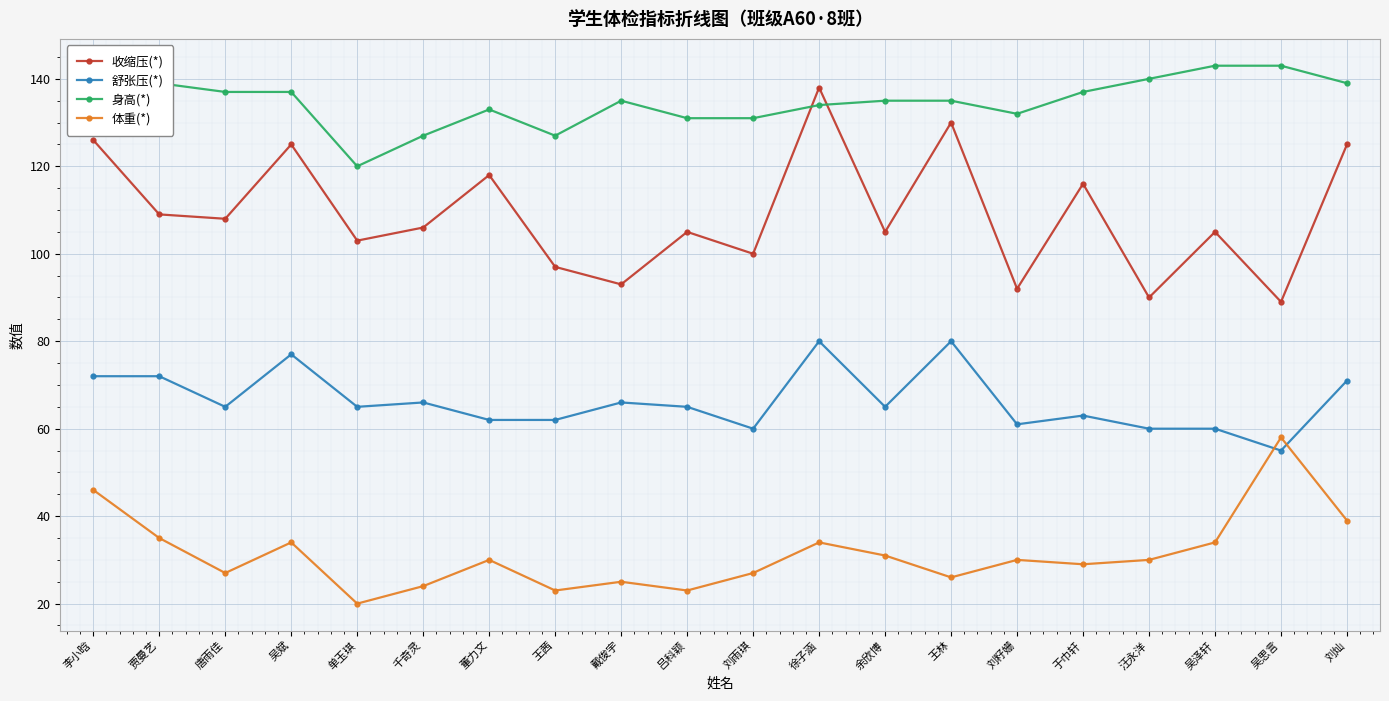

Is the value of 身高(*) at 唐雨佳 greater than the value of 收缩压(*) at 吴思言?

Yes